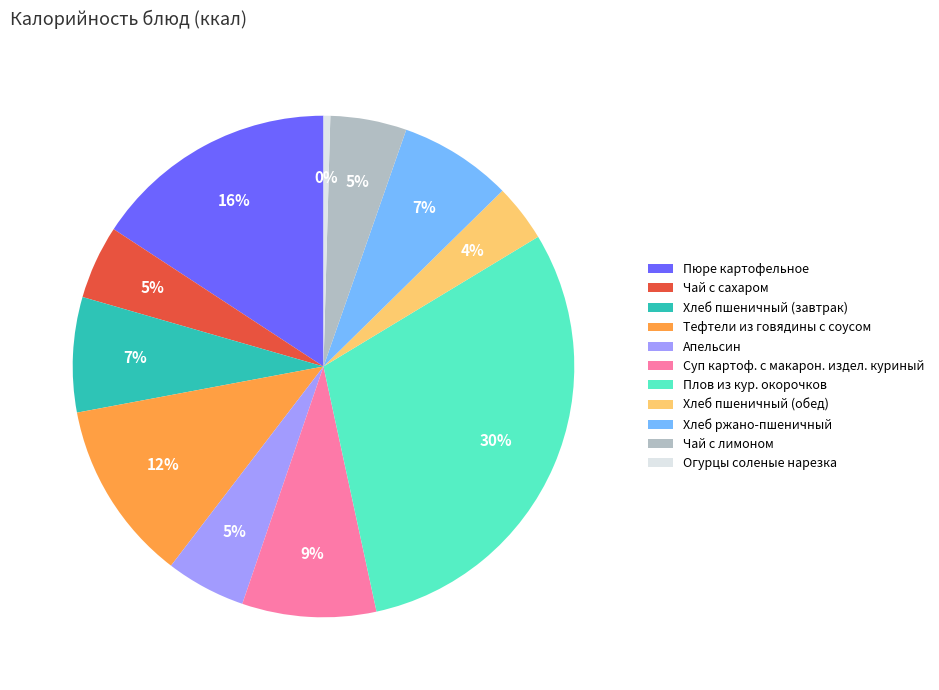

What percentage is the Апельсин slice, to the nearest percent?

5%